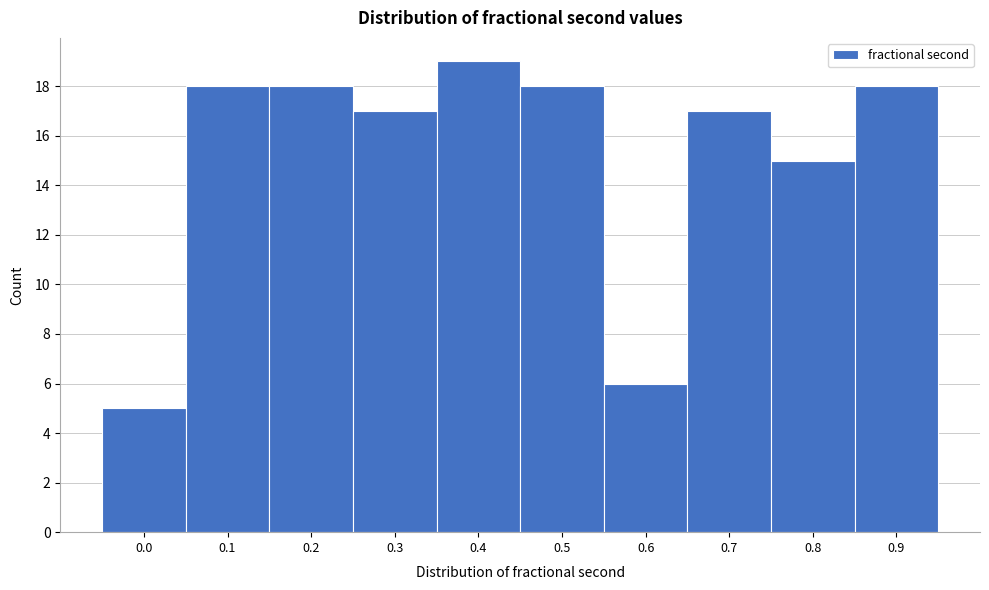

Reading left to right, what are all the values shown in this chart?

0.0=5	0.1=18	0.2=18	0.3=17	0.4=19	0.5=18	0.6=6	0.7=17	0.8=15	0.9=18